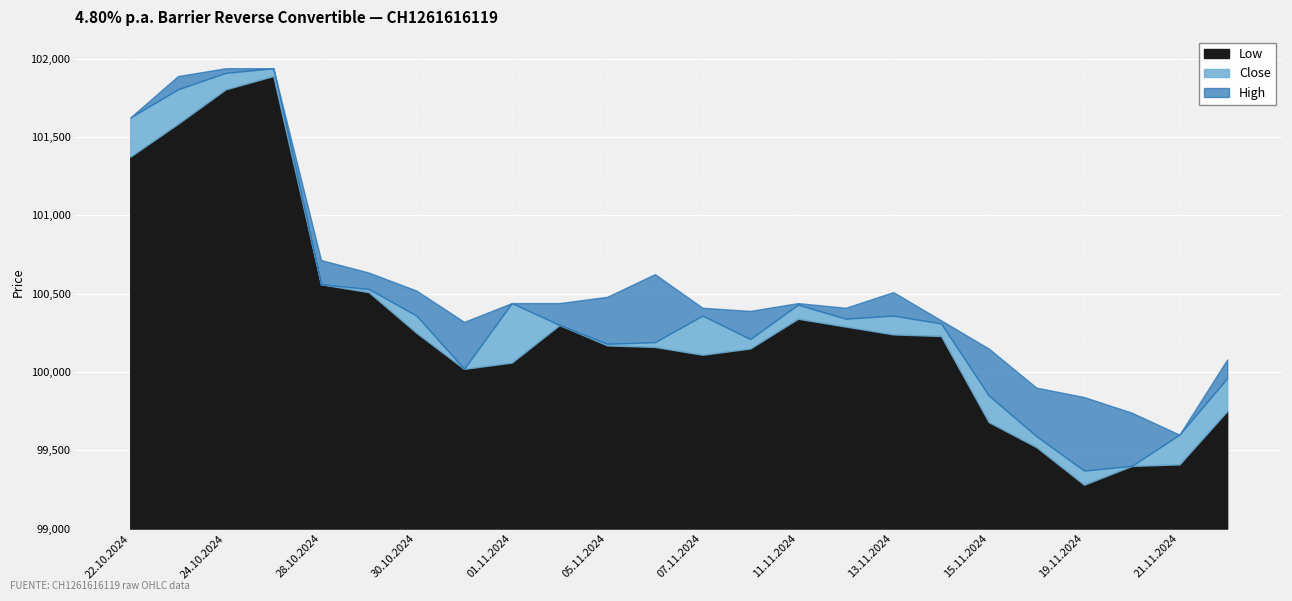

At which category does High reach its first local valley?

31.10.2024